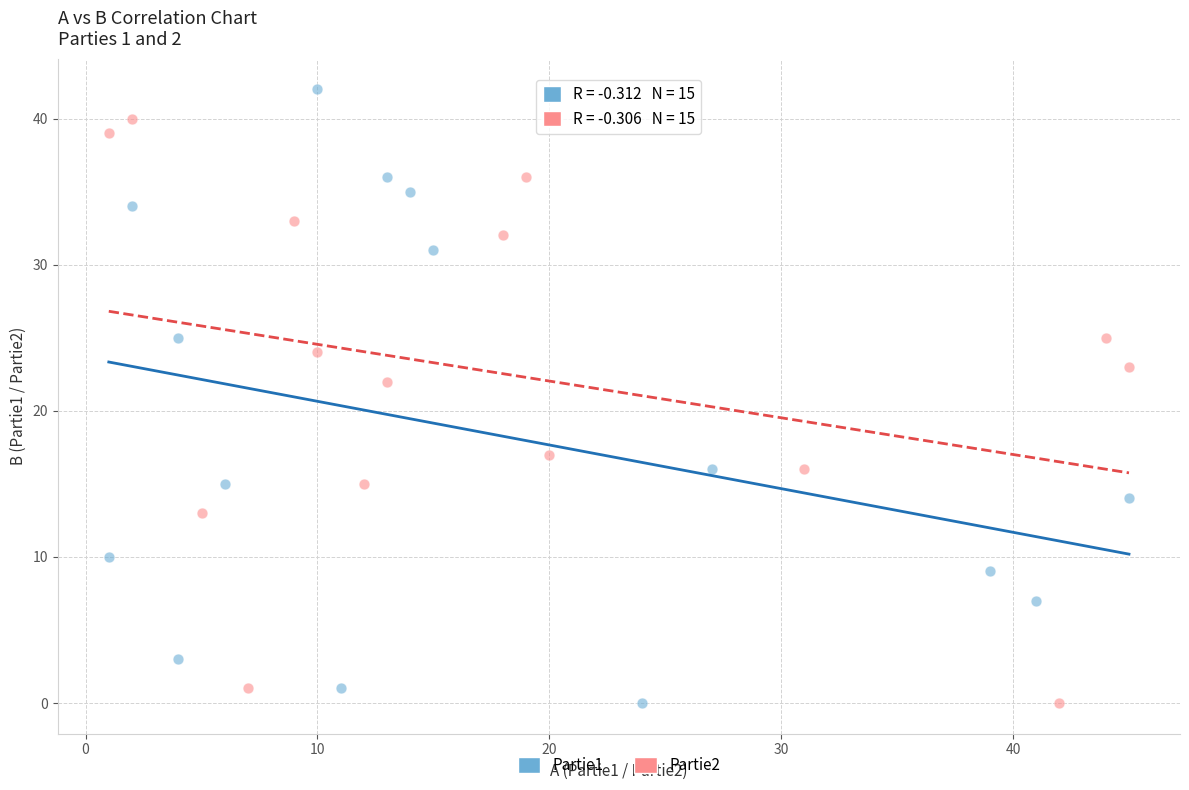

Which series reaches the maximum Y coordinate?

Partie1